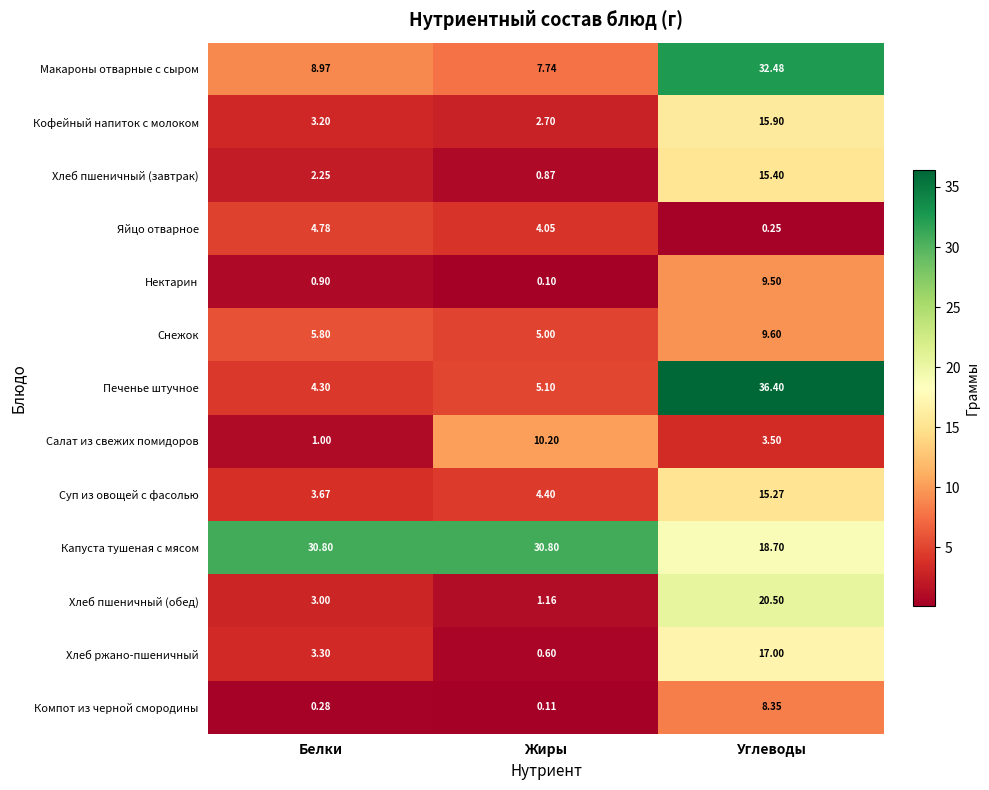

Where is Хлеб ржано-пшеничный nearest to the value 8?

Белки